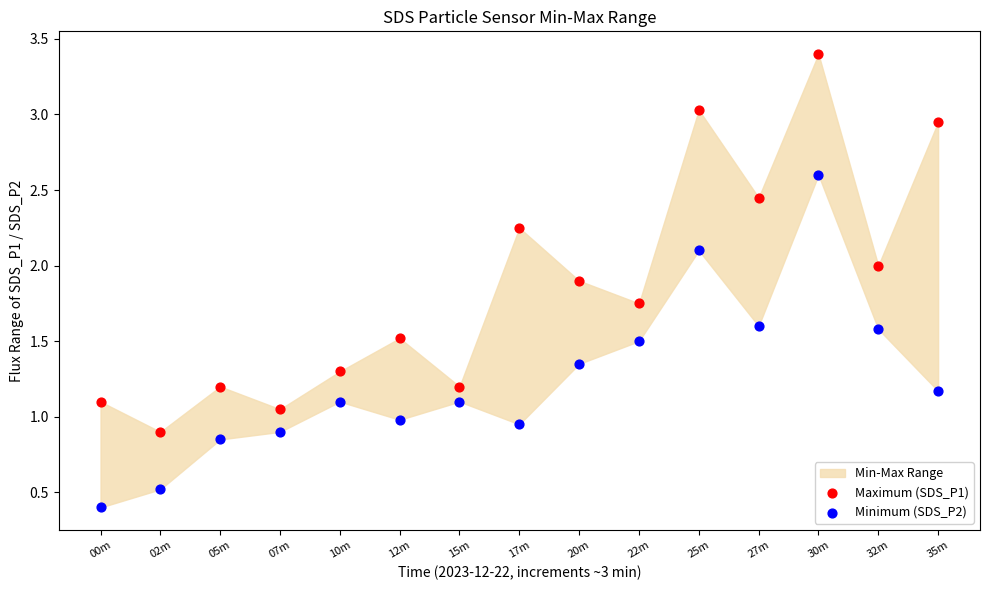

Which series contains the highest Y value?

Maximum (SDS_P1)